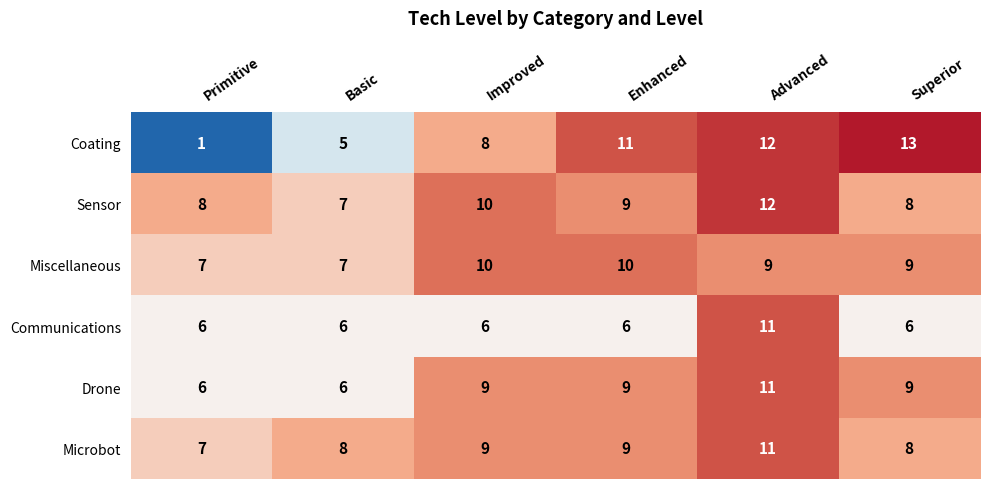

How many data points does each series have?

6